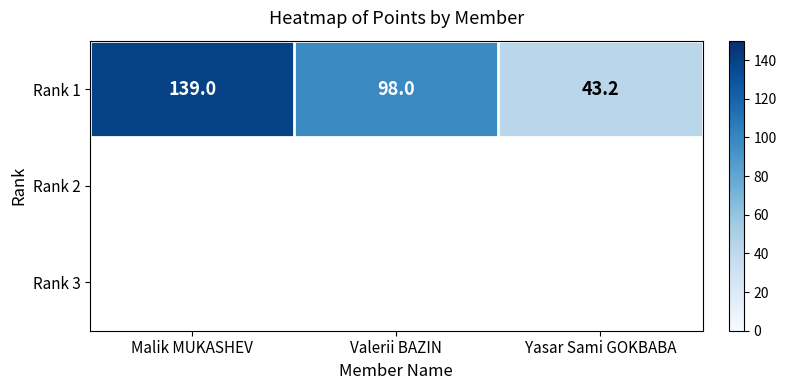

Reading left to right, list all the values displayed in this chart.

Malik MUKASHEV=139.0	Valerii BAZIN=98.0	Yasar Sami GOKBABA=43.2